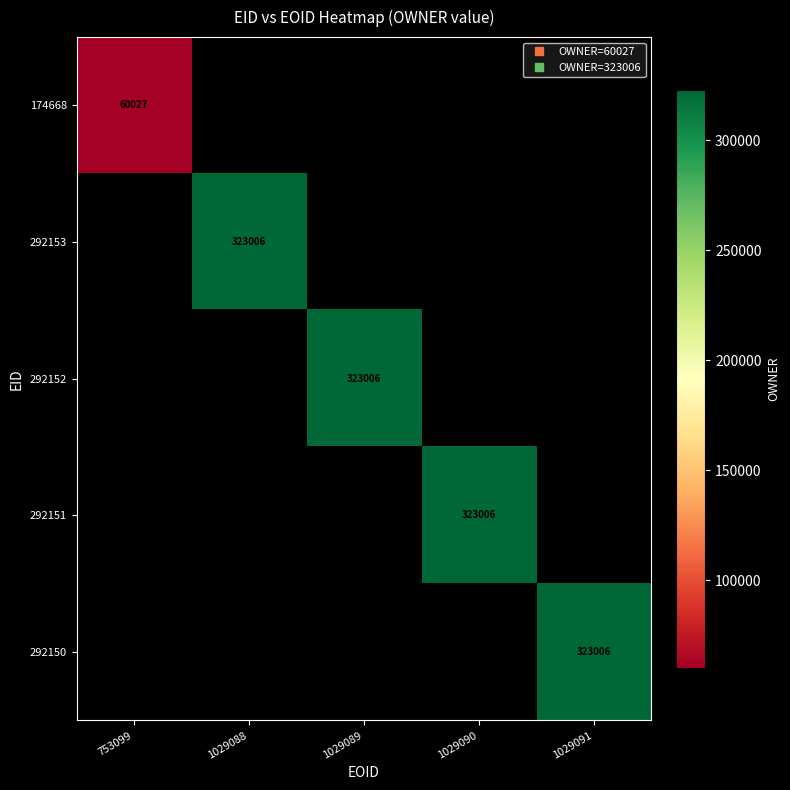

Rank the series by their average value, from lowest to highest.

174668, 292153, 292152, 292151, 292150